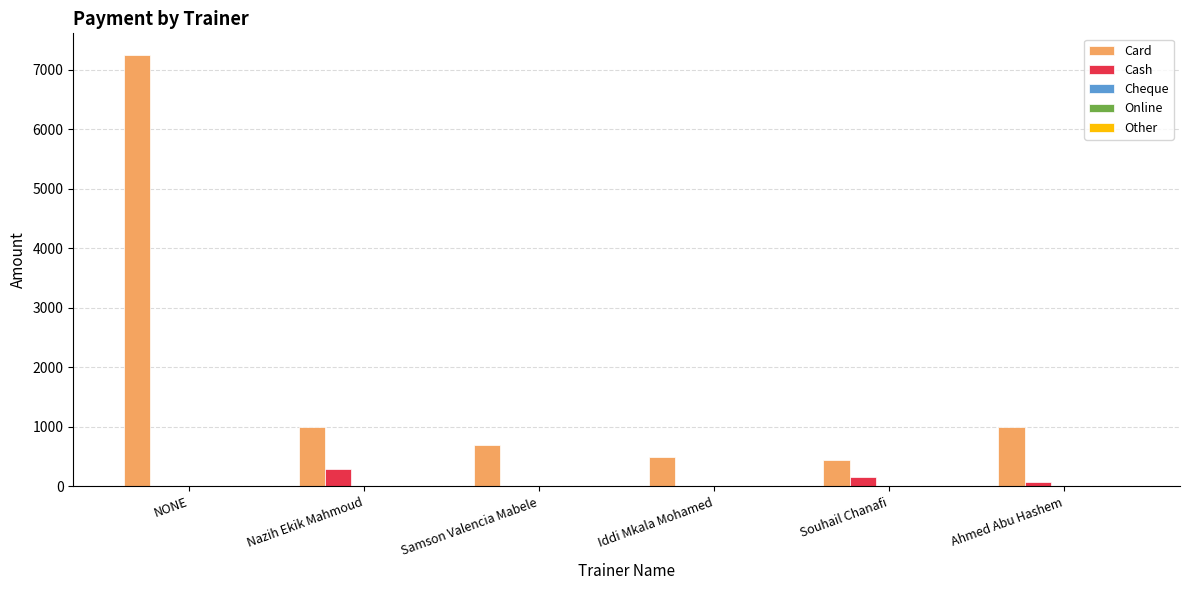

How many distinct data groups are displayed?

2